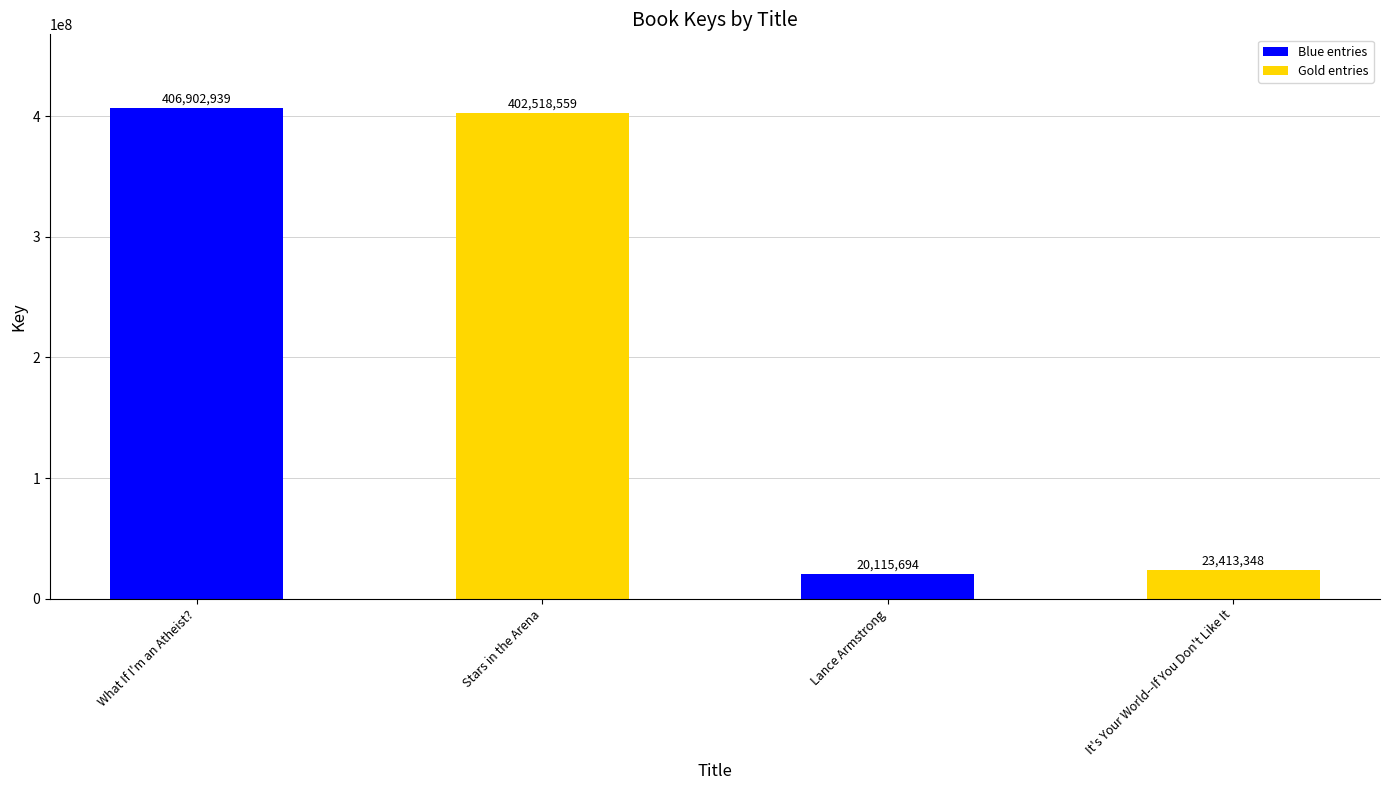

Is it true that the value at Stars in the Arena is 402518559?

True